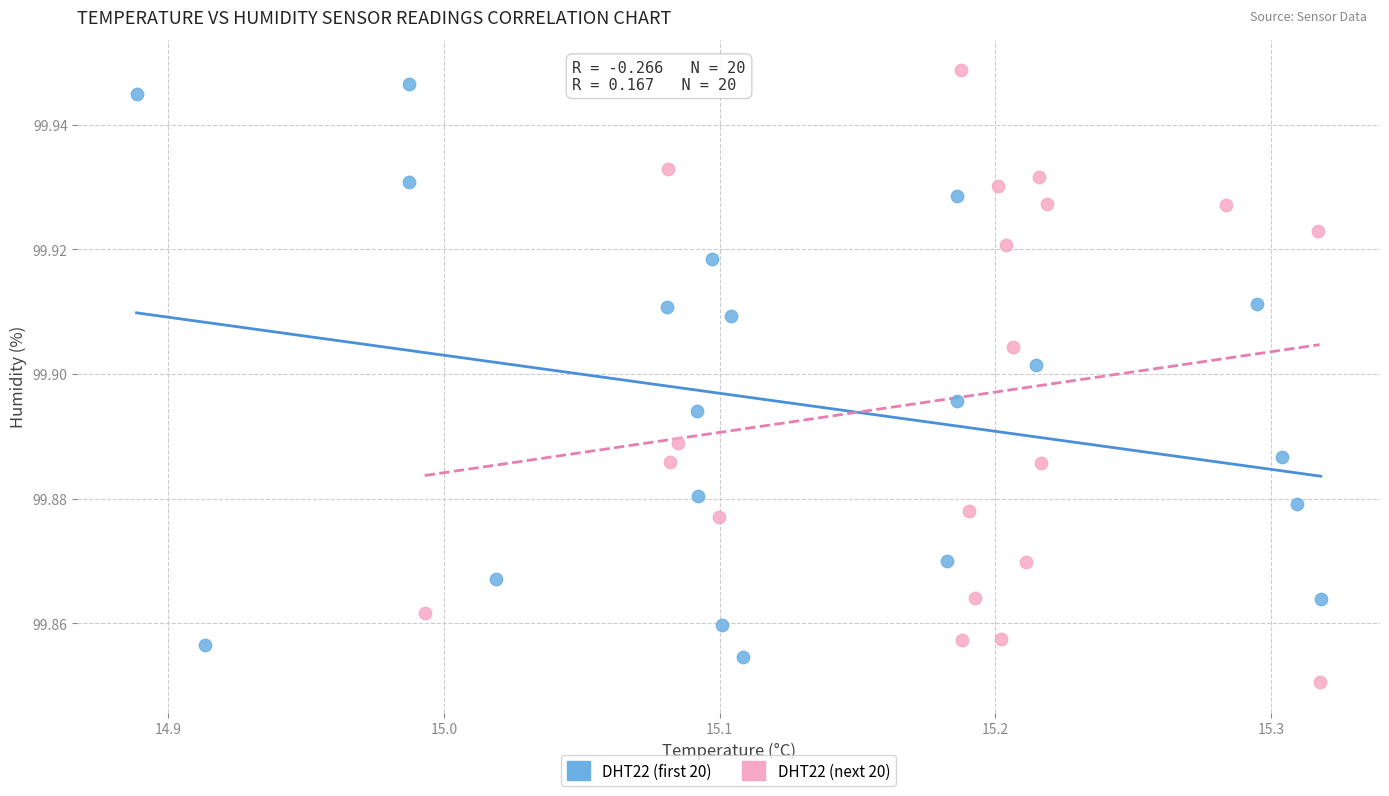

Which series reaches the maximum Y coordinate?

DHT22 (next 20)